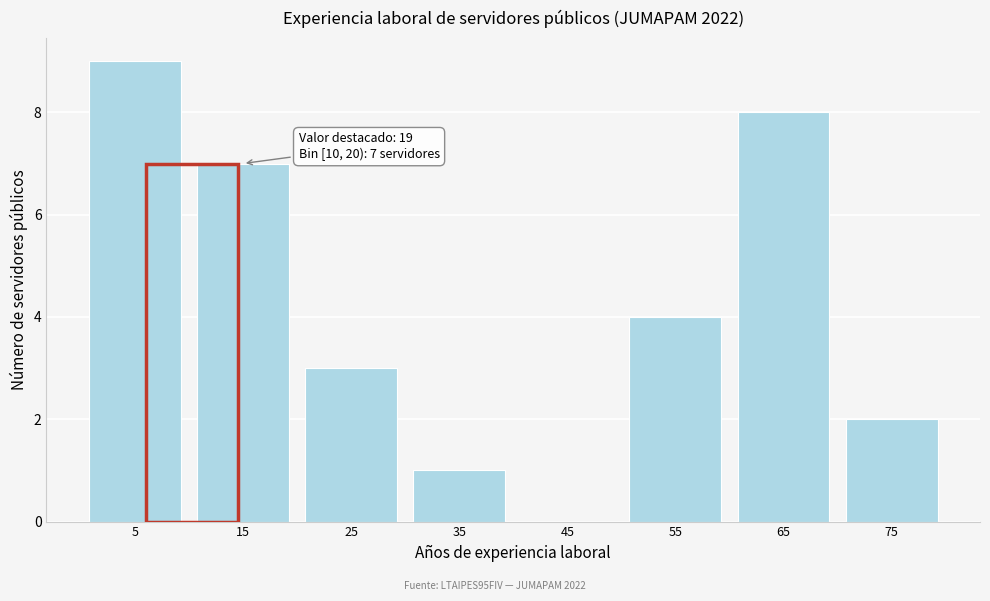

Which range on the x-axis has the tallest bar?

0 to 10